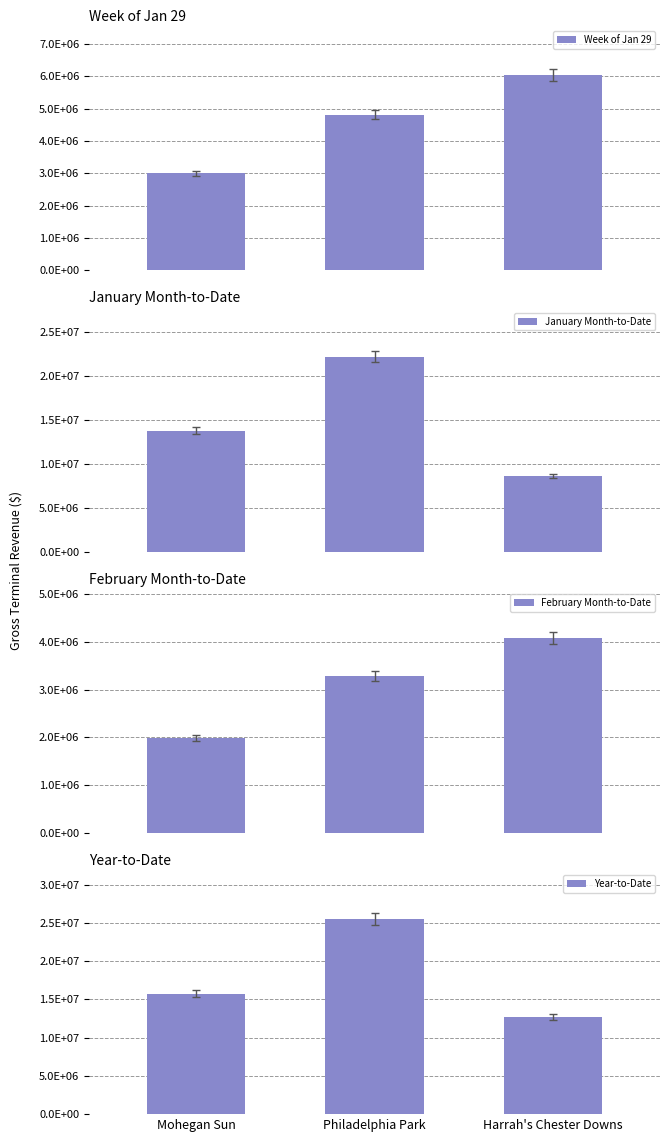

What value does the February Month-to-Date series have at Mohegan Sun?

1984286.0